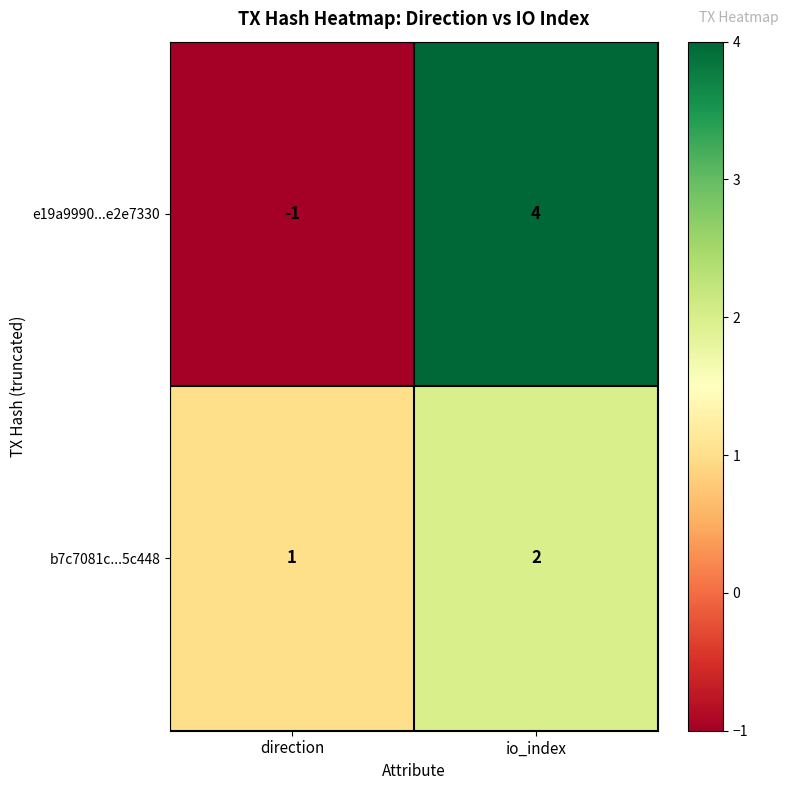

At direction, list the series in order from smallest to largest.

e19a9990...e2e7330, b7c7081c...5c448